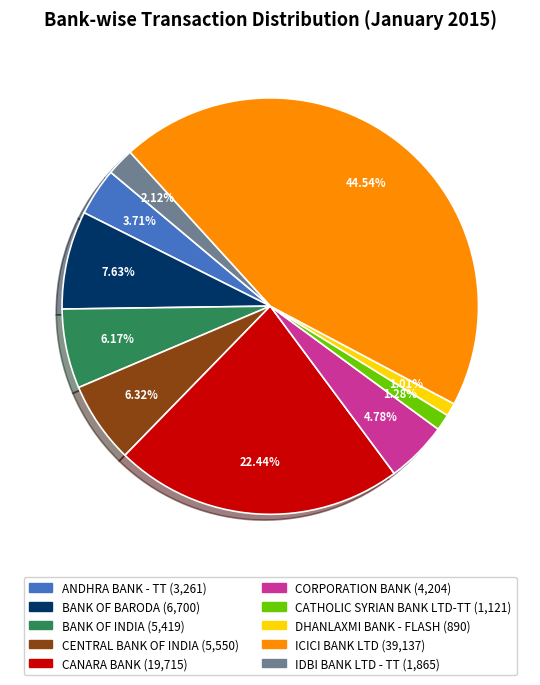

To the nearest percent, what portion does BANK OF INDIA represent?

6%